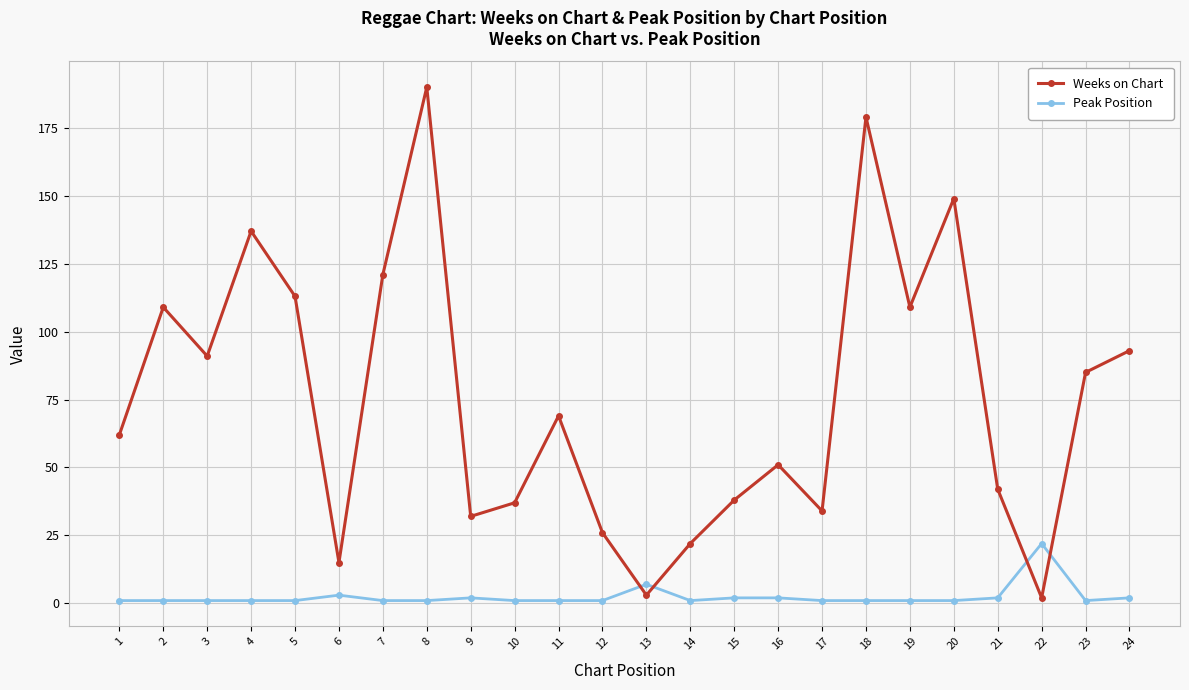

Which series changed the most between 13 and 15?

Weeks on Chart